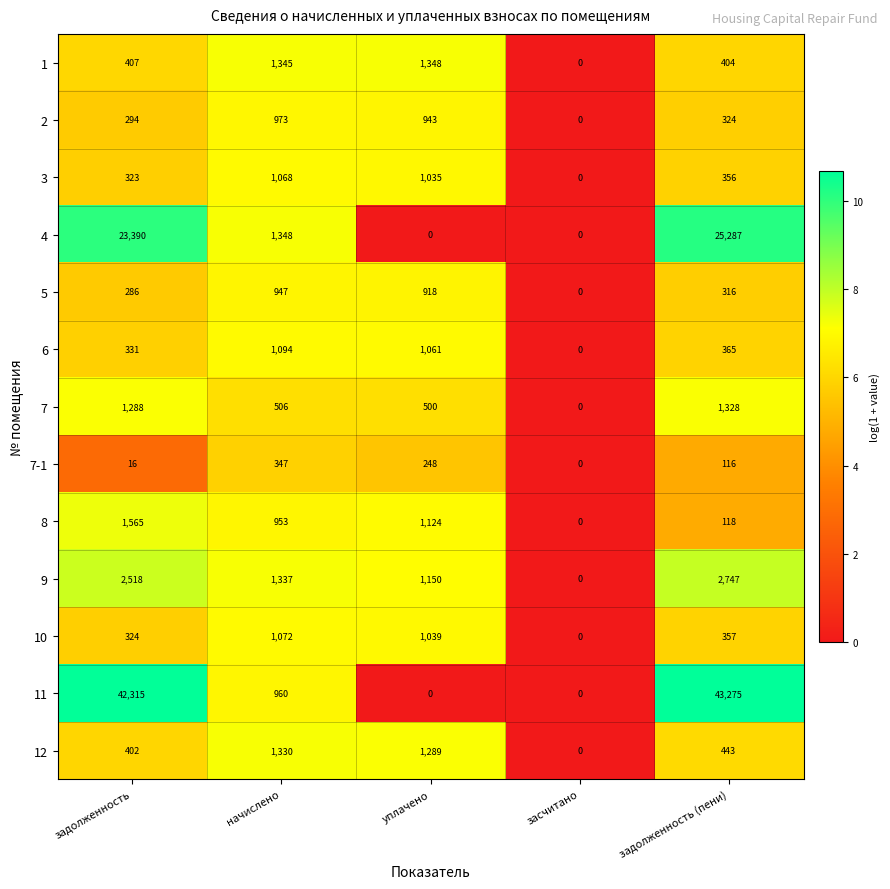

At which category is the sum across all series the highest?

задолженность (пени)